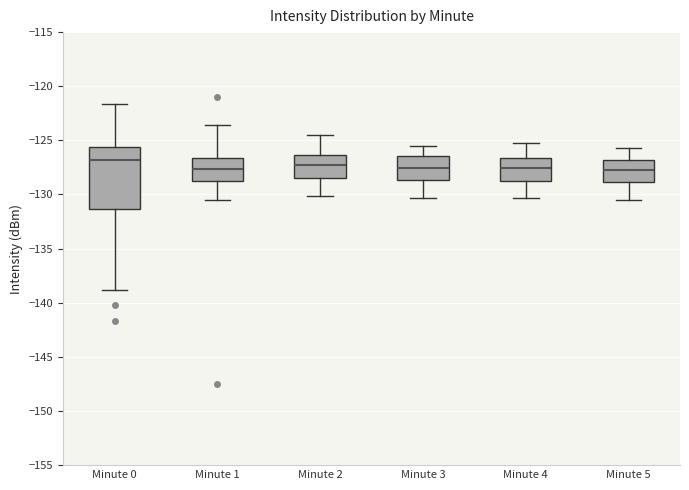

Where does the upper whisker of the box for Minute 5 end on the y-axis? The values are not printed on the chart, so give them approximately, as read against the axis.

-125.5